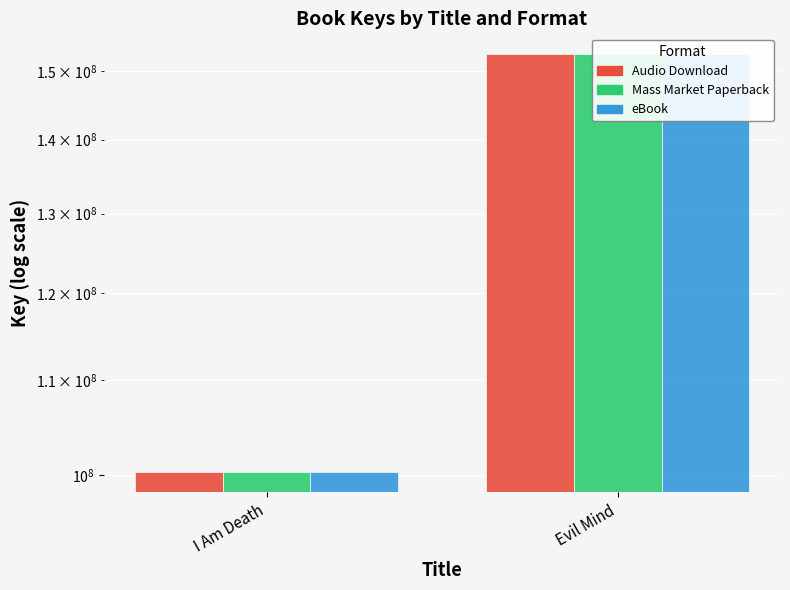

What is the average value of the eBook series?

126447158